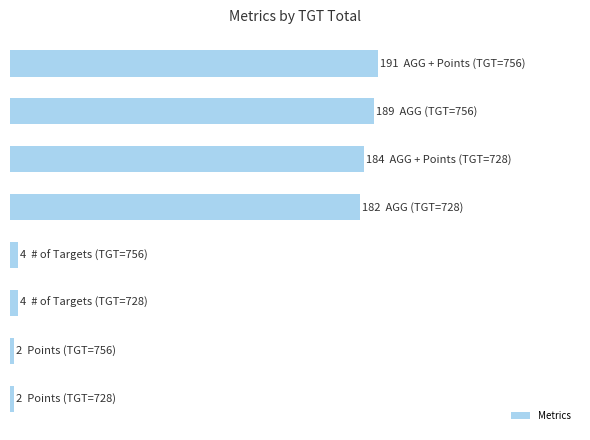

Are the bars horizontal?

Yes